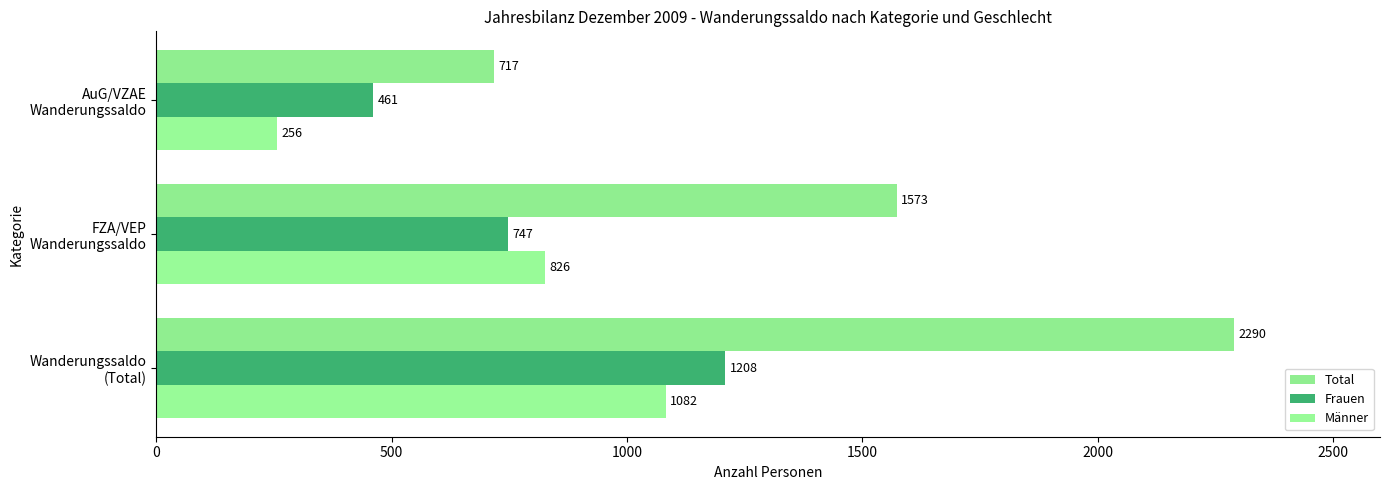

How many Männer values are between 256 and 1082?

3